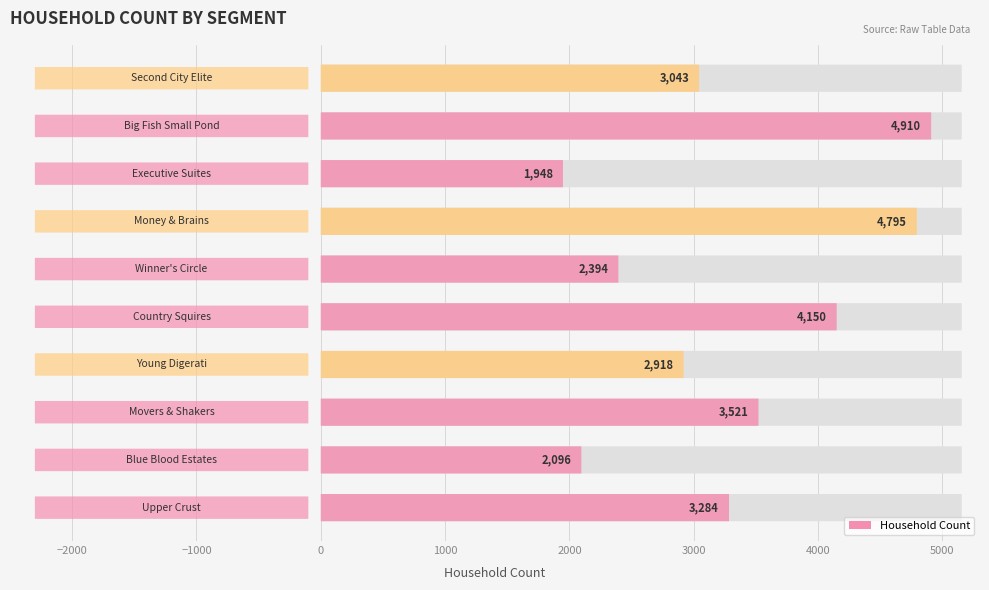

The value at Executive Suites is 2598. True or false?

False